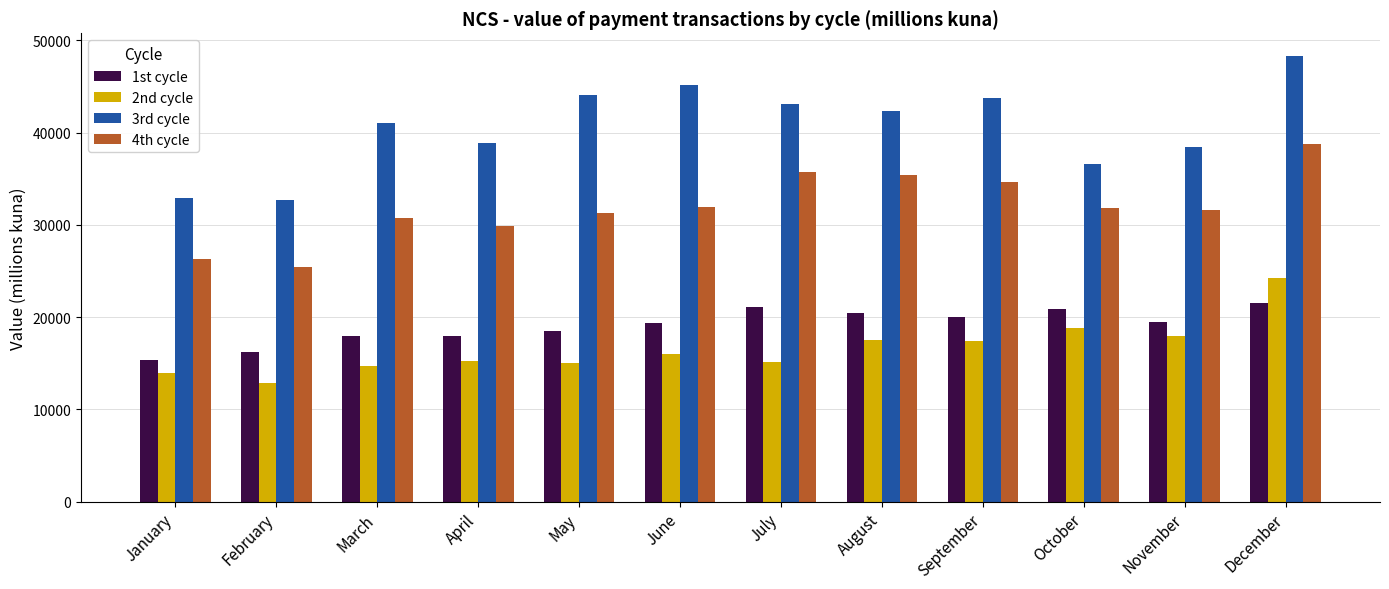

Count the number of data series in this chart.

4